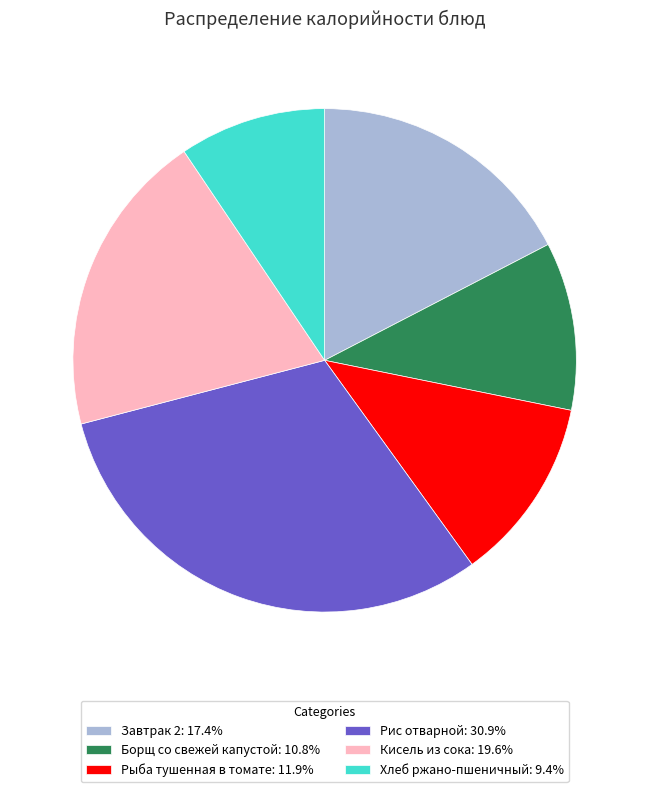

Approximately how many times larger is the value at Рыба тушенная в томате: 11.9% compared to Рис отварной: 30.9%?

0.4